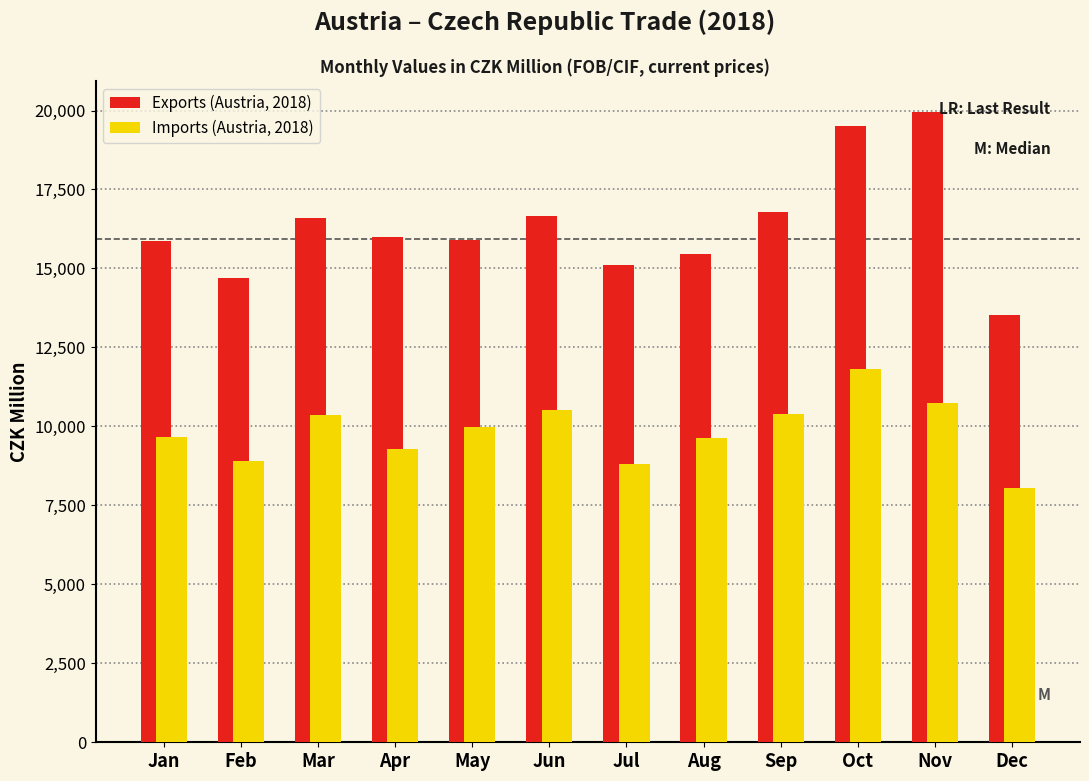

Which category has the lowest value across all series?

Dec